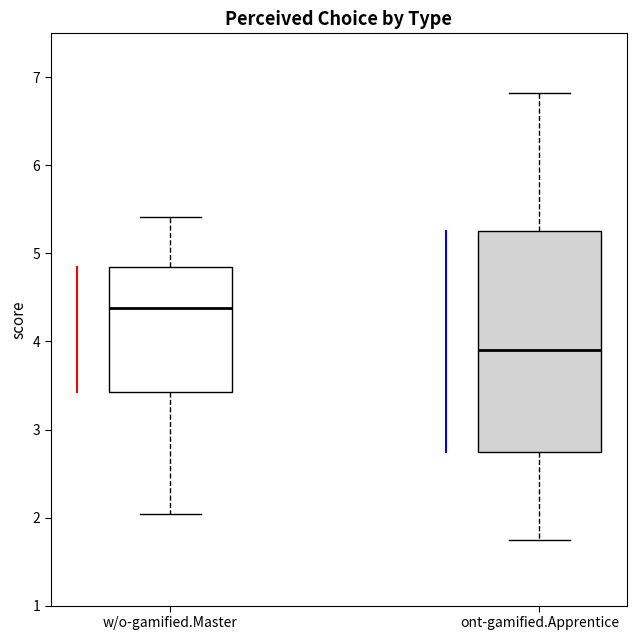

Comparing the boxes themselves (not the whiskers), which one is the tallest?

ont-gamified.Apprentice